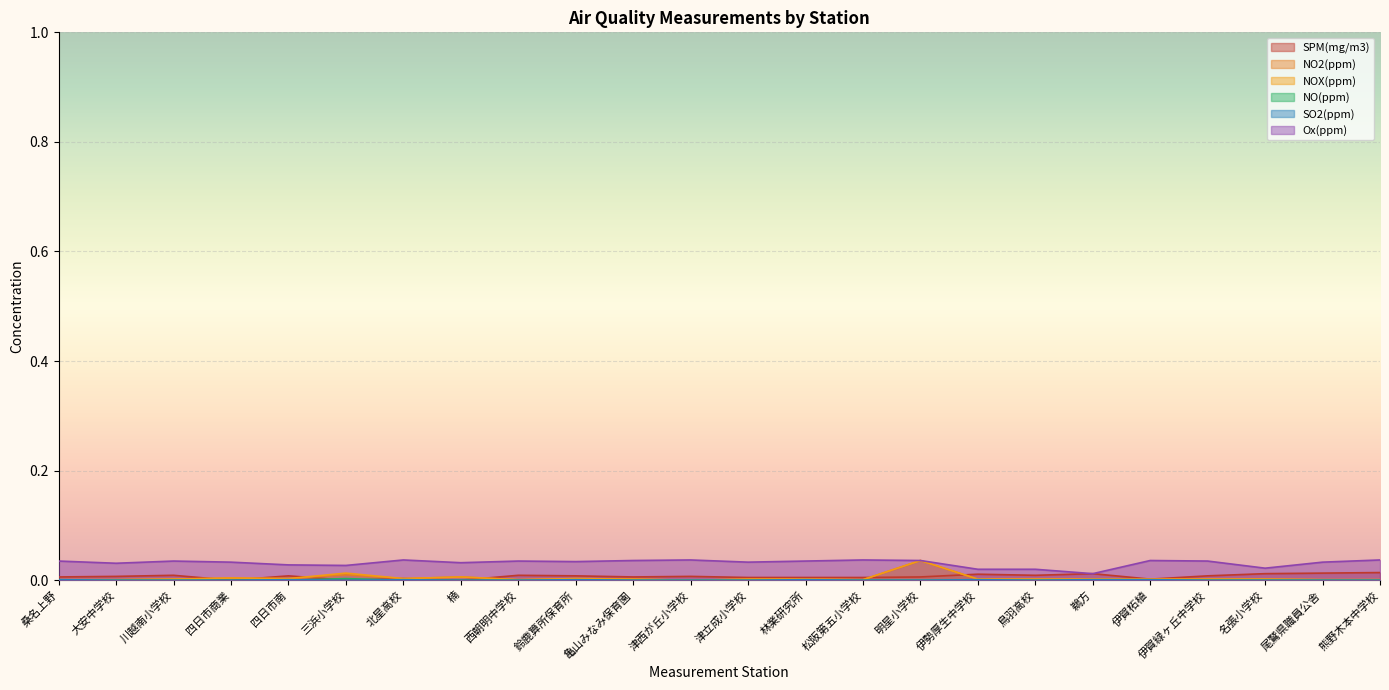

Which category has the highest value in the SPM(mg/m3) series?

熊野木本中学校